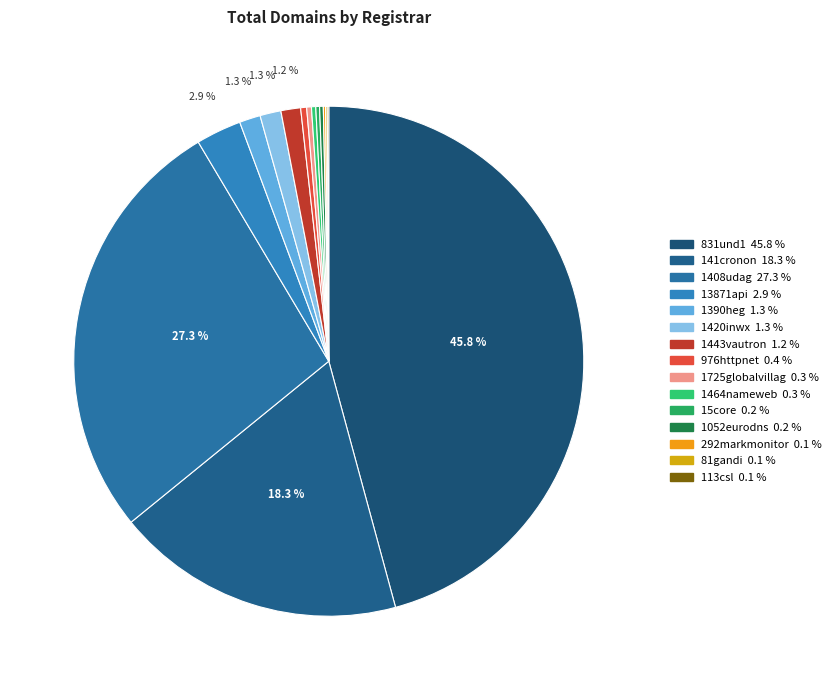

The 1052eurodns slice represents 10% of the pie. True or false?

False